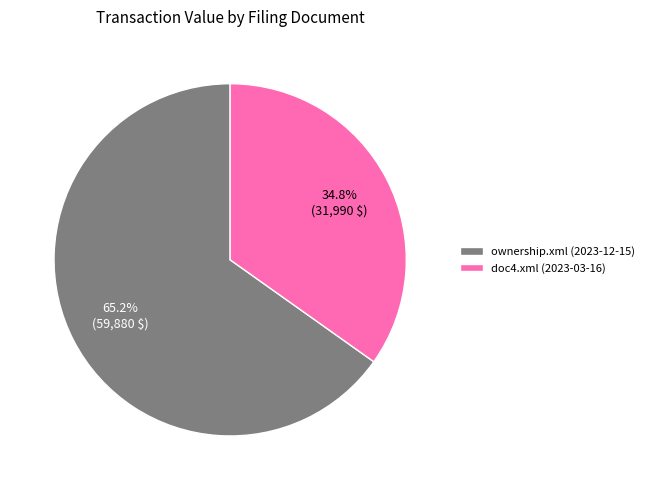

Is there any slice that represents more than half of the pie?

Yes